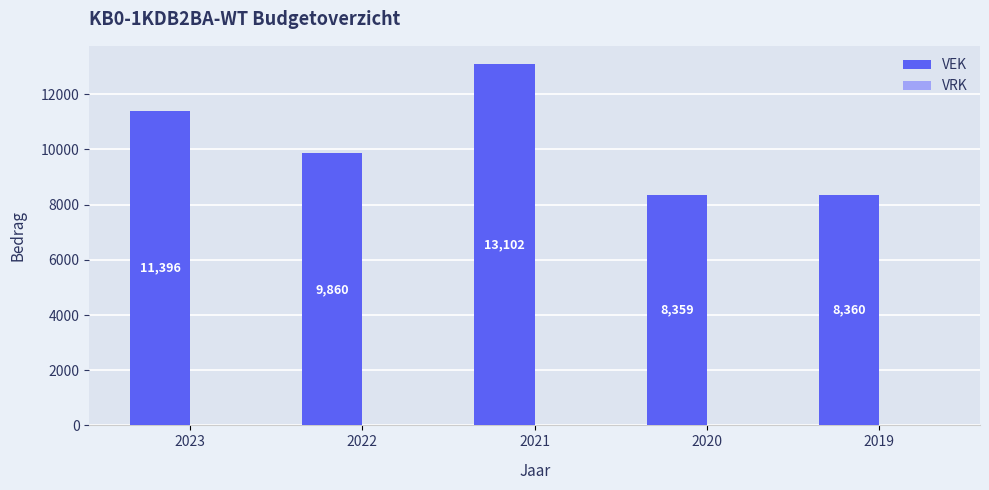

Read the value at 2022.

9860